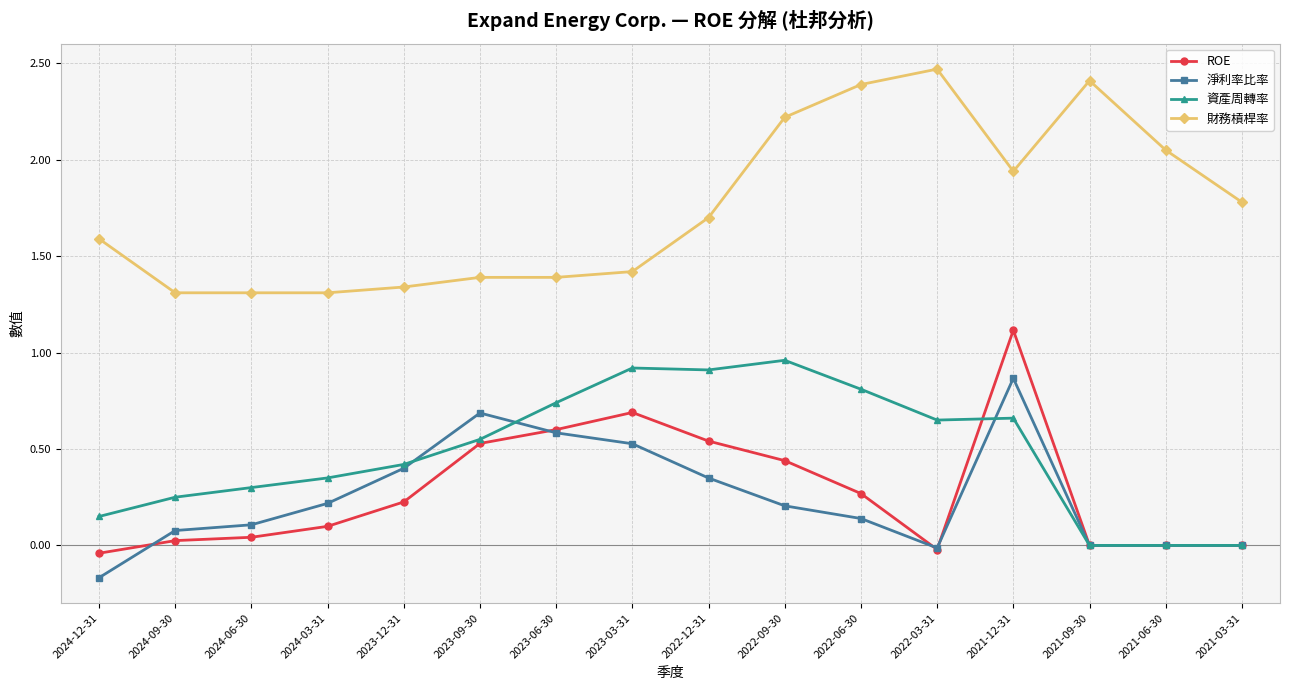

Between 2023-03-31 and 2021-06-30, which series saw the biggest shift?

資產周轉率